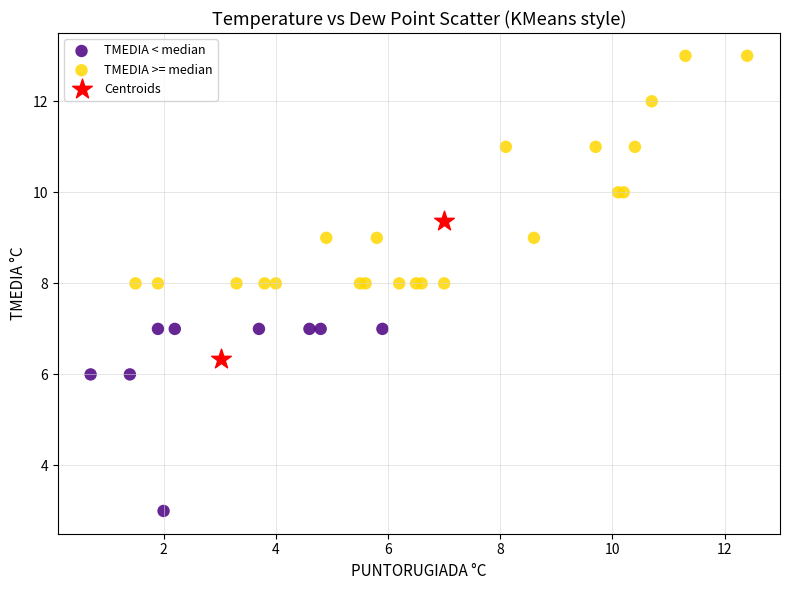

What are all the series names shown in the legend?

TMEDIA < median, TMEDIA >= median, Centroids